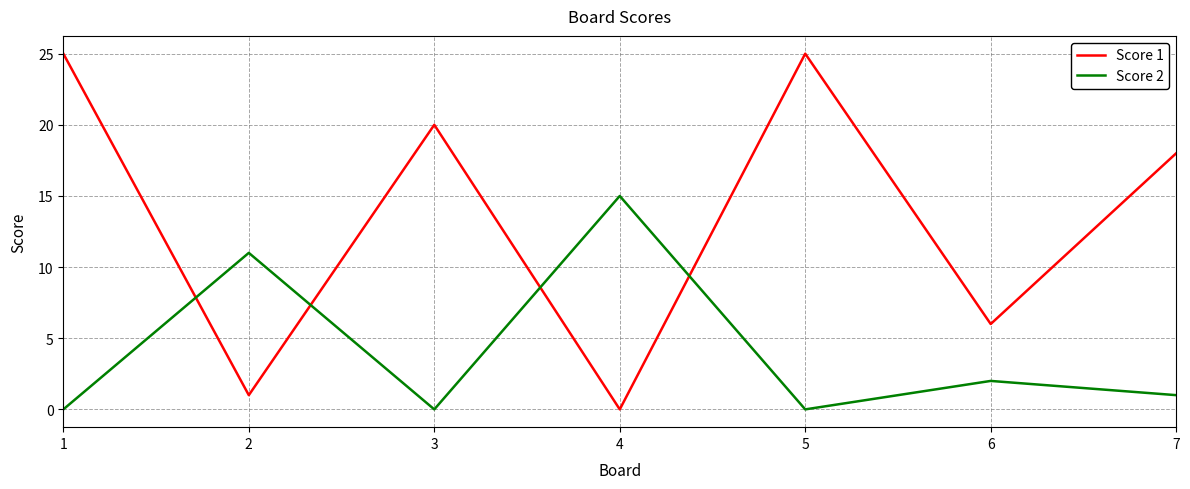

What is the difference between the highest and lowest values at 4?

15